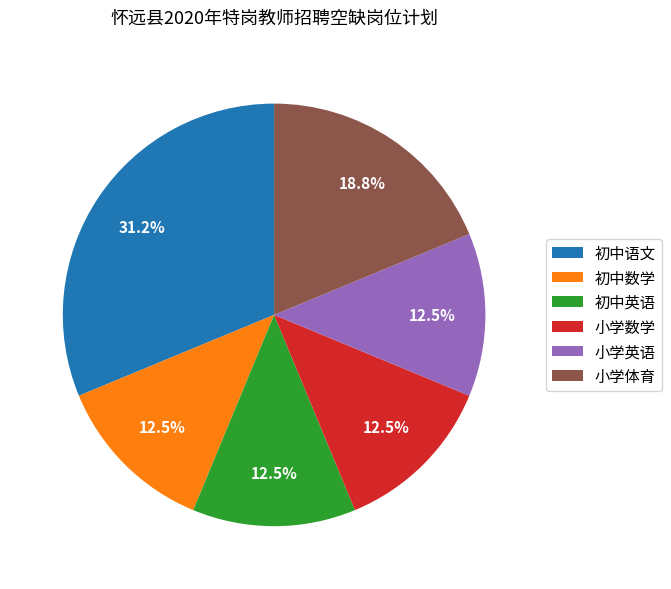

What is the total percentage of 初中数学 and 初中英语?

25.0%